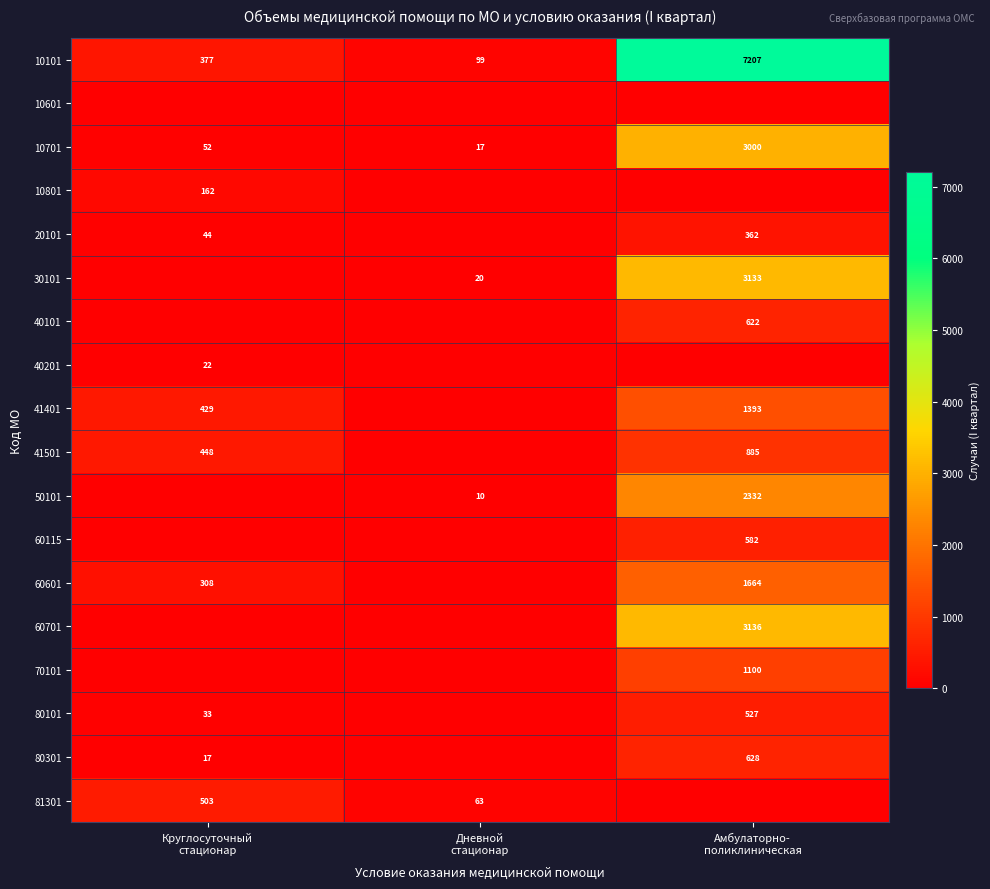

Between Круглосуточный
стационар and Амбулаторно-
поликлиническая, which is larger?

Амбулаторно-
поликлиническая